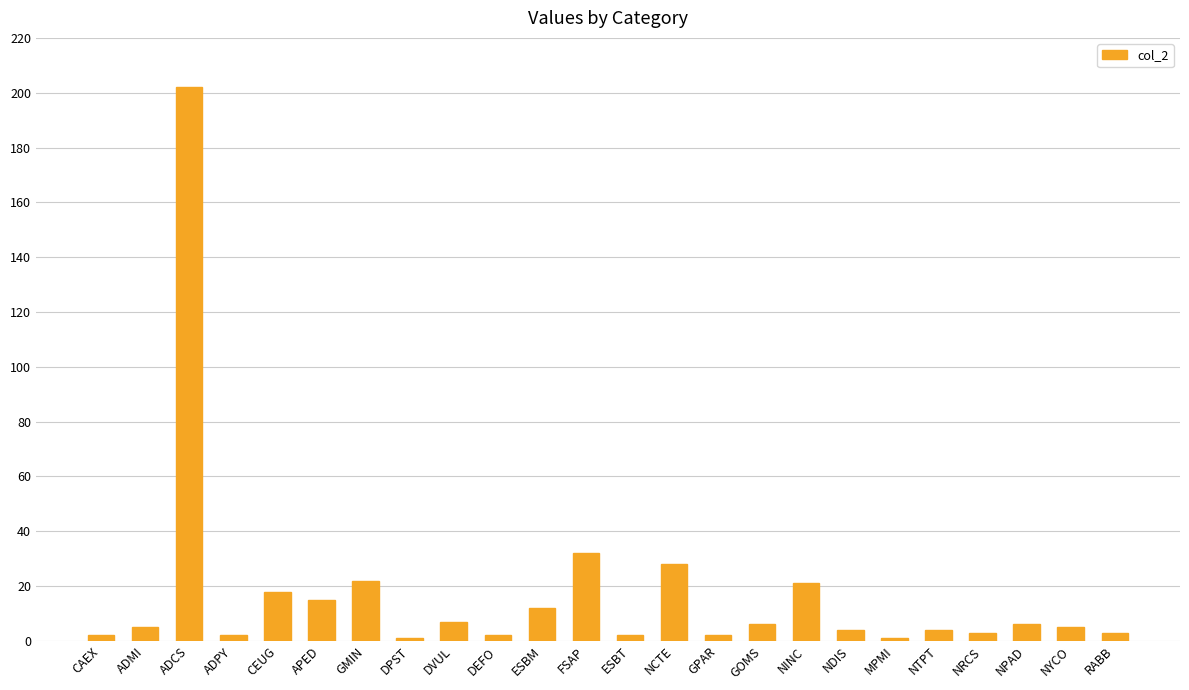

What is the smallest value displayed?

1